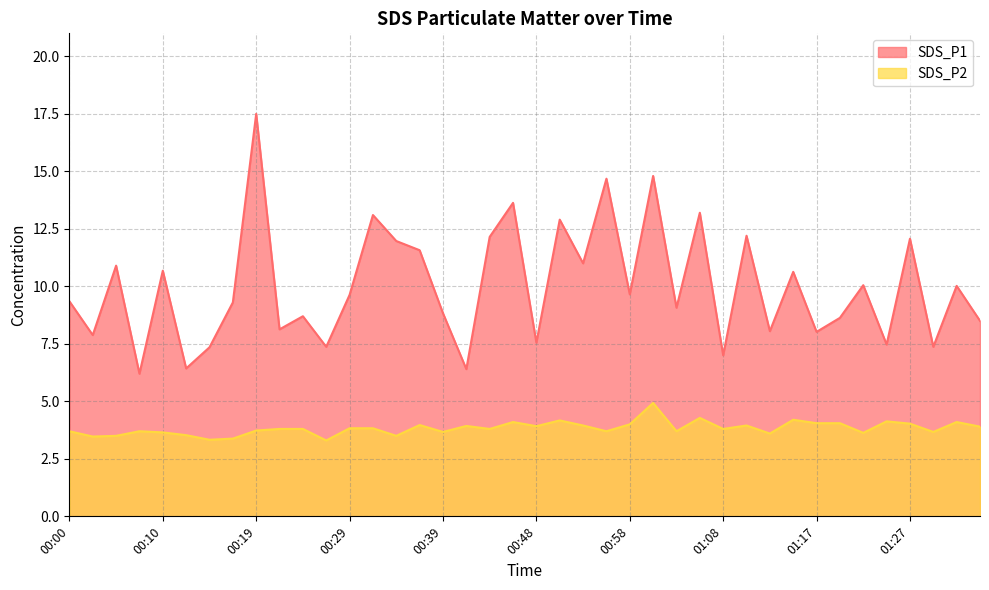

Rank the series by their maximum value, from lowest to highest.

SDS_P2, SDS_P1